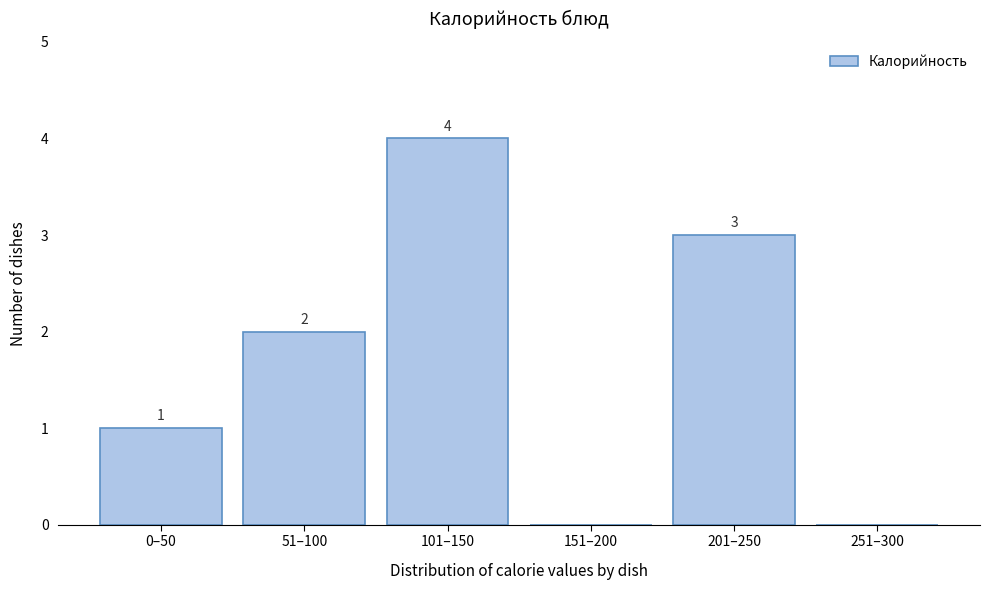

Reading left to right, list all the values displayed in this chart.

0–50=1	51–100=2	101–150=4	151–200=0	201–250=3	251–300=0